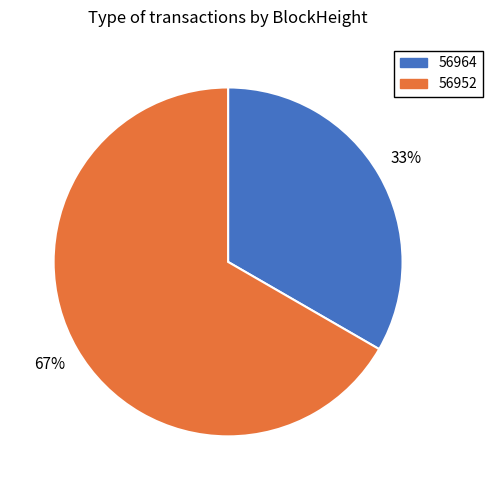

Count the number of slices in the pie.

2